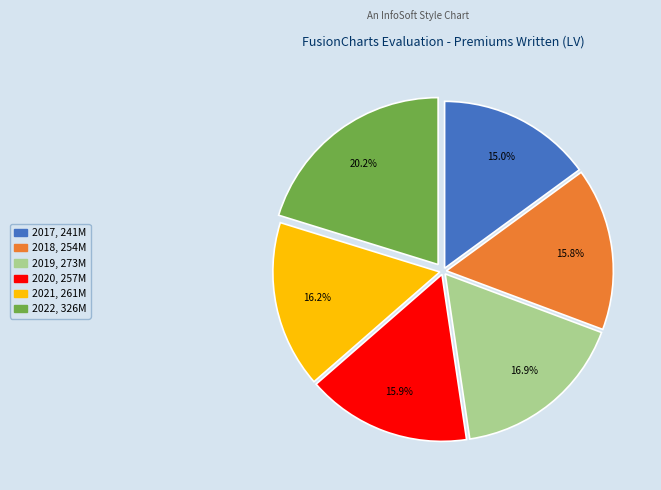

What percentage is NOT represented by 2020?

84.1%